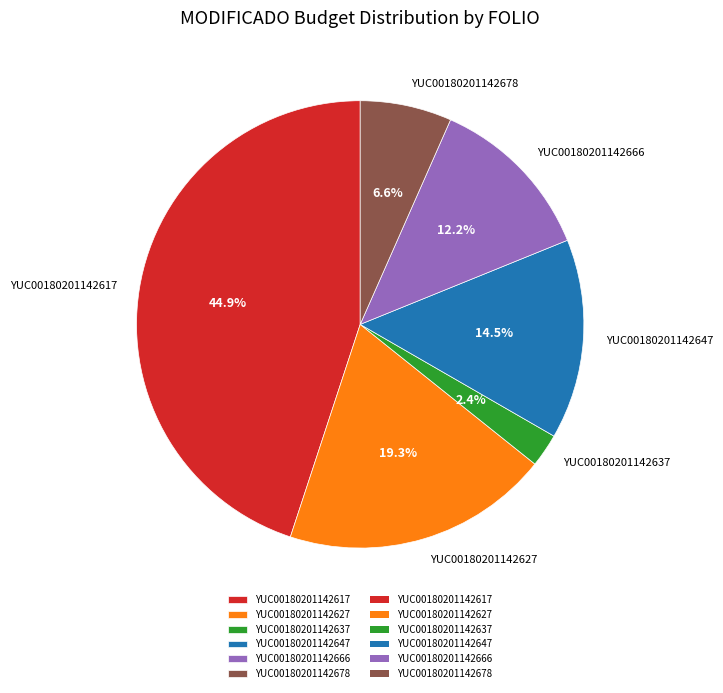

Count the number of slices in the pie.

6